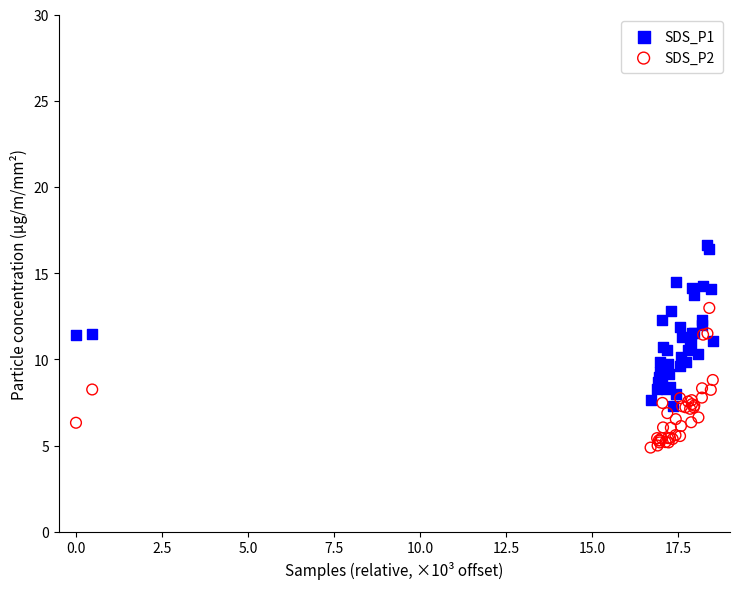

Which series contains the highest Y value?

SDS_P1